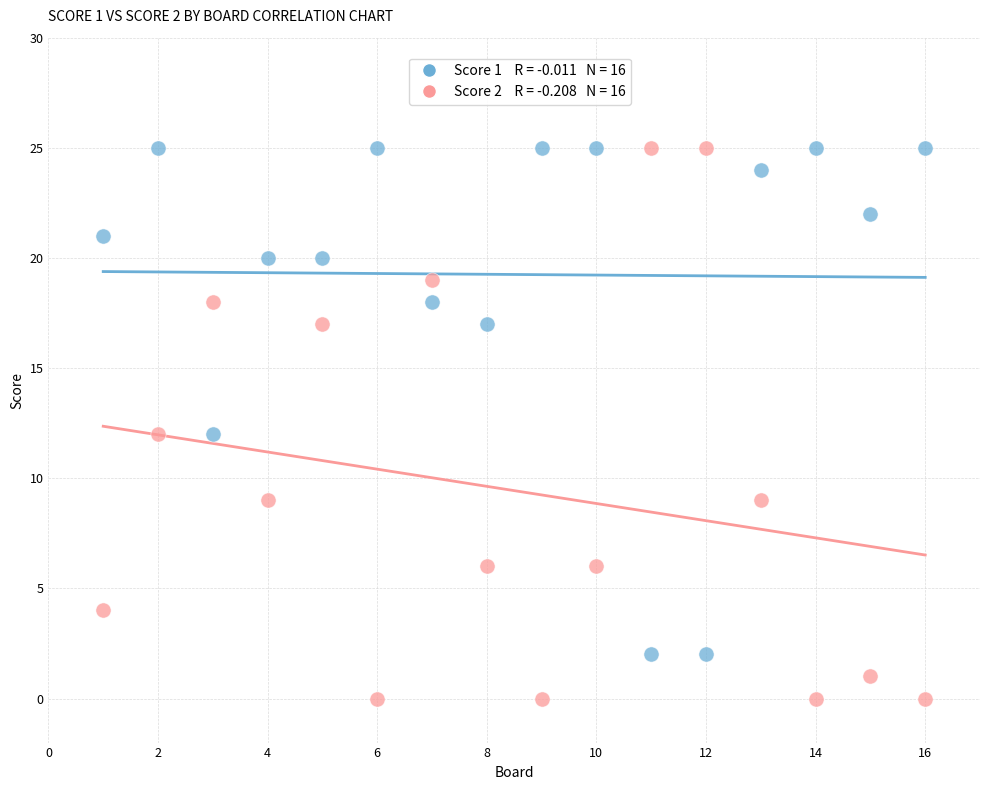

Across all data points, what is the range of X values (max minus min)?

15